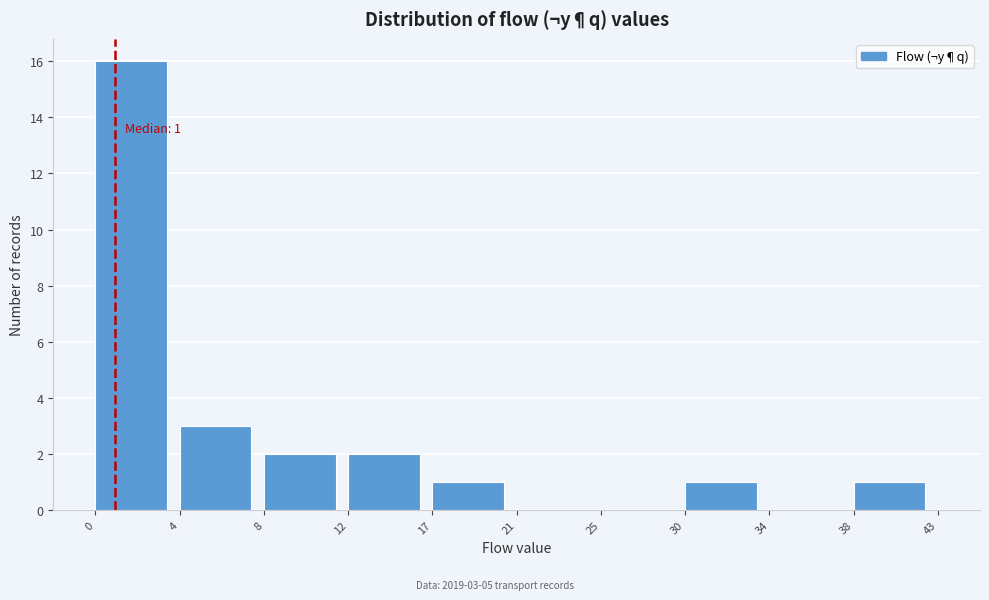

Reading left to right, what are all the values shown in this chart?

0=16	4=3	8=2	12=2	17=1	21=0	25=0	30=1	34=0	38=1